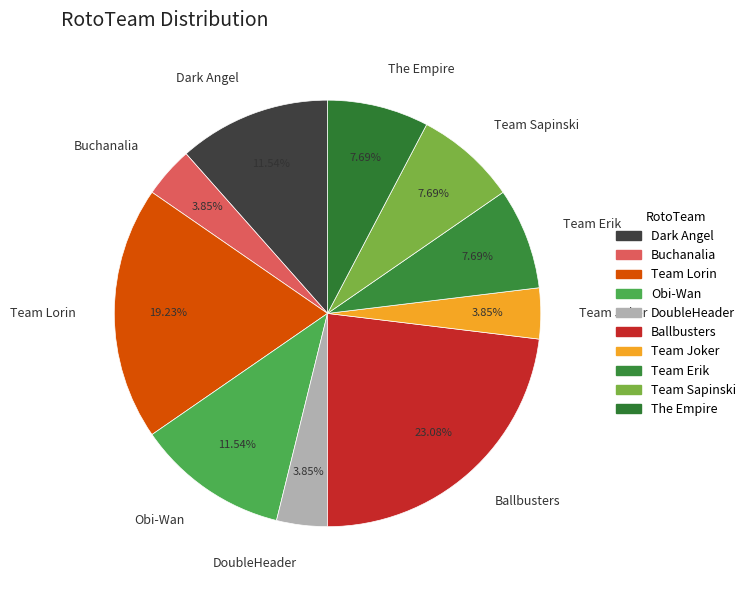

Do Team Erik and The Empire together represent more than half of the pie?

No